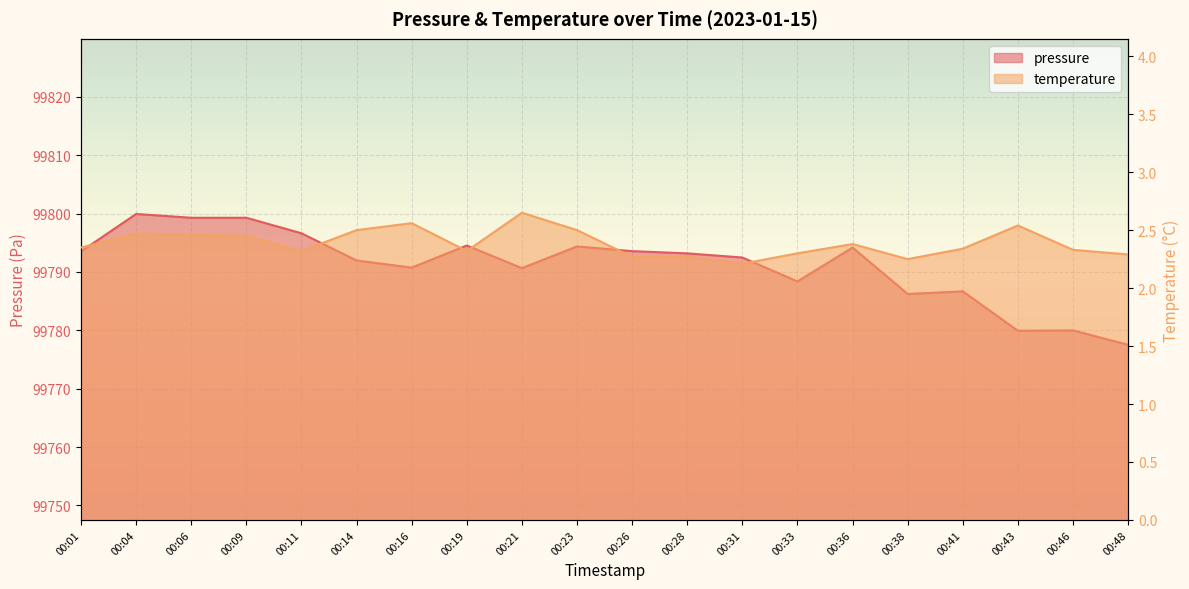

Reading left to right, transcribe all the data shown in this chart.

pressure: 00:01=99793.5	00:04=99799.9	00:06=99799.3	00:09=99799.3	00:11=99796.6	00:14=99792.0	00:16=99790.8	00:19=99794.5	00:21=99790.7	00:23=99794.4	00:26=99793.6	00:28=99793.2	00:31=99792.5	00:33=99788.4	00:36=99794.2	00:38=99786.2	00:41=99786.7	00:43=99779.9	00:46=99780.0	00:48=99777.5
temperature: 00:01=2.4	00:04=2.5	00:06=2.5	00:09=2.5	00:11=2.3	00:14=2.5	00:16=2.6	00:19=2.3	00:21=2.6	00:23=2.5	00:26=2.3	00:28=2.3	00:31=2.2	00:33=2.3	00:36=2.4	00:38=2.2	00:41=2.3	00:43=2.5	00:46=2.3	00:48=2.3